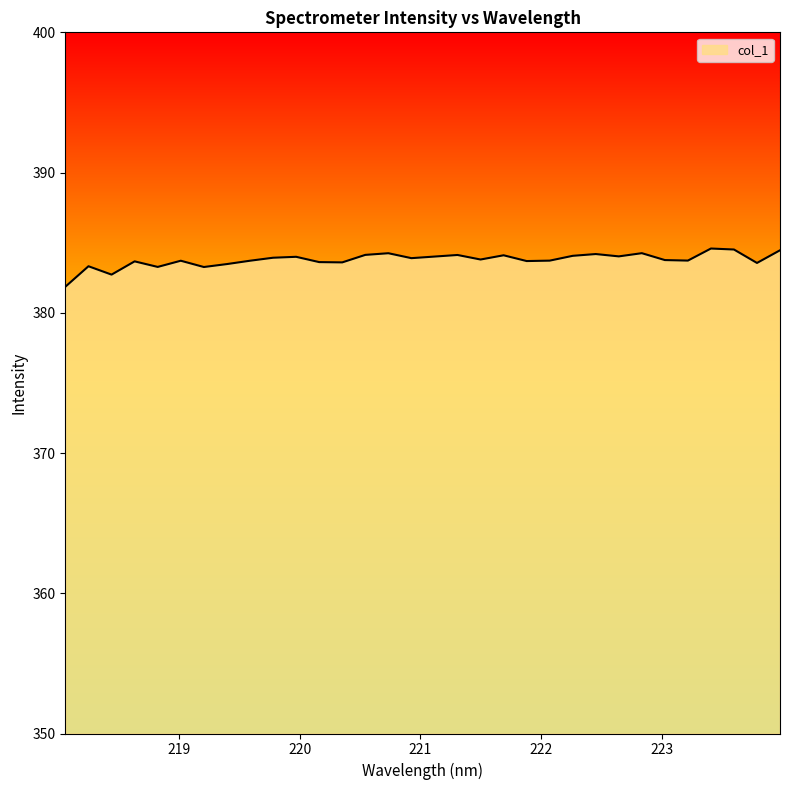

What is the minimum value shown in the chart?

381.9